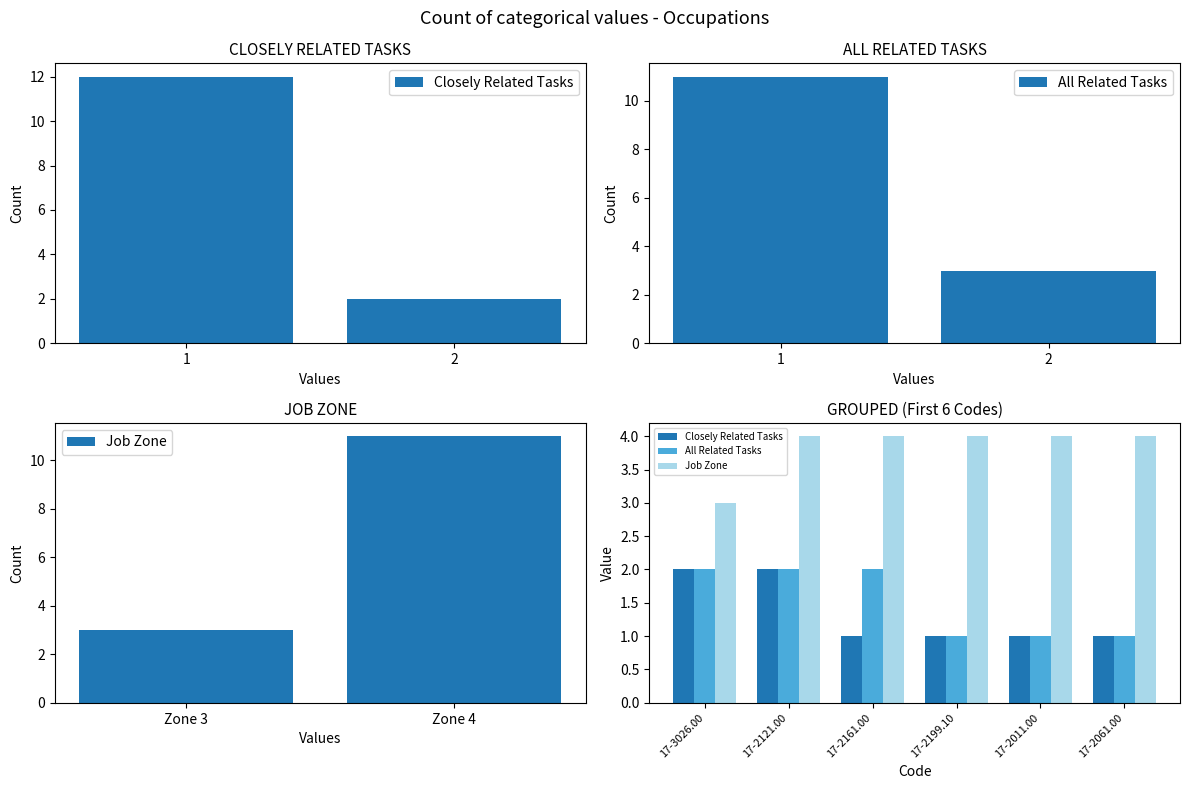

At 17-2061.00, list the series in order from smallest to largest.

Closely Related Tasks, All Related Tasks, Job Zone